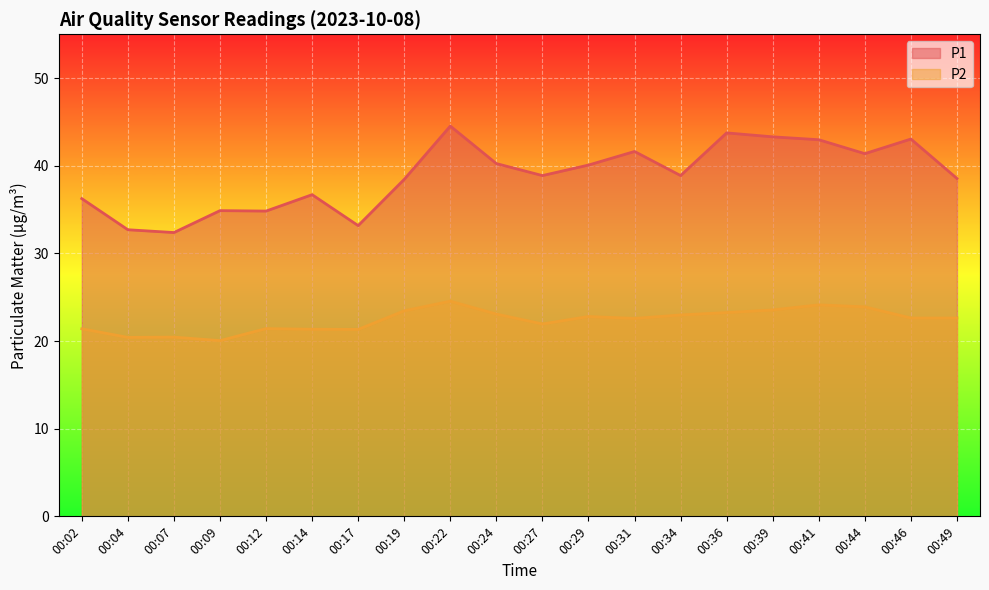

True or false: P1 and P2 intersect in this chart.

False